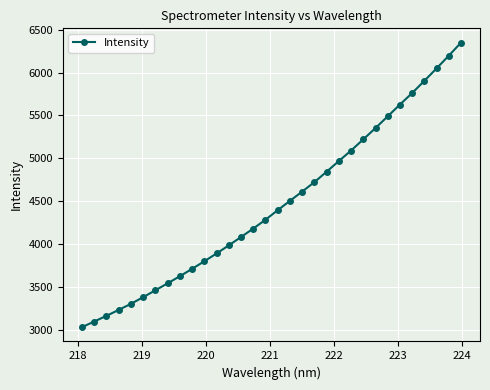

What is the value of the 1st point from the left?

3036.6